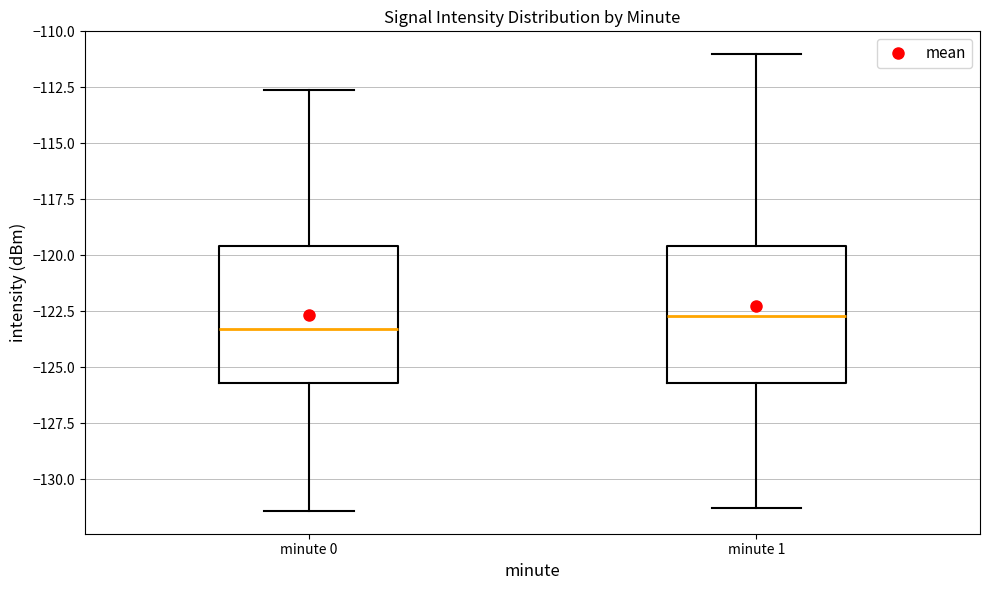

Where is the lower edge of the box for minute 0 on the y-axis? The values are not printed on the chart, so give them approximately, as read against the axis.

-125.5